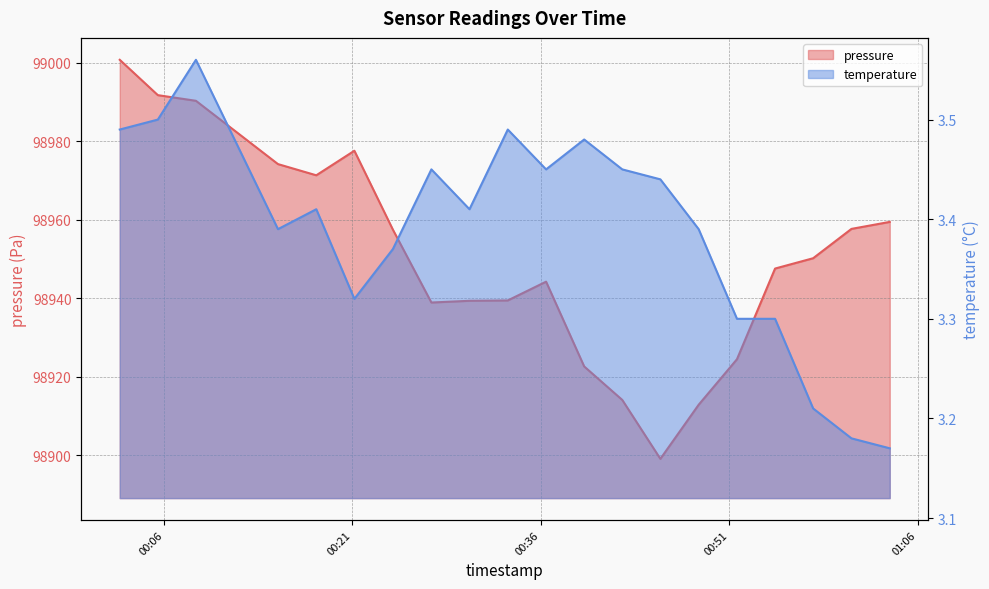

The temperature series shows 1.1 at 2023-02-02T00:02:28. True or false?

False